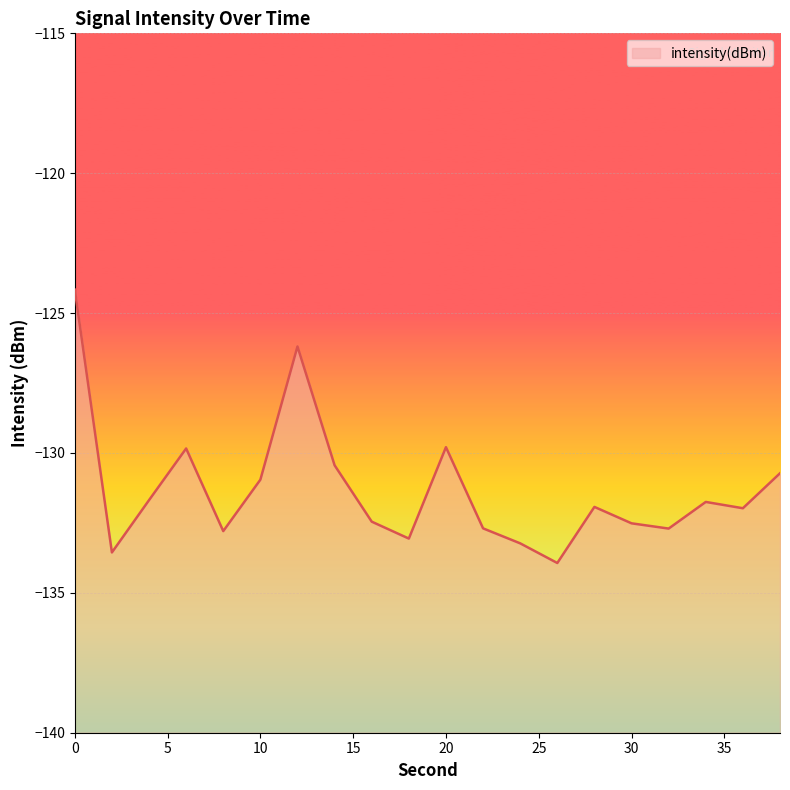

Rank the categories by value from lowest to highest.

26, 2, 24, 18, 8, 32, 22, 30, 16, 36, 28, 34, 4, 10, 38, 14, 6, 20, 12, 0